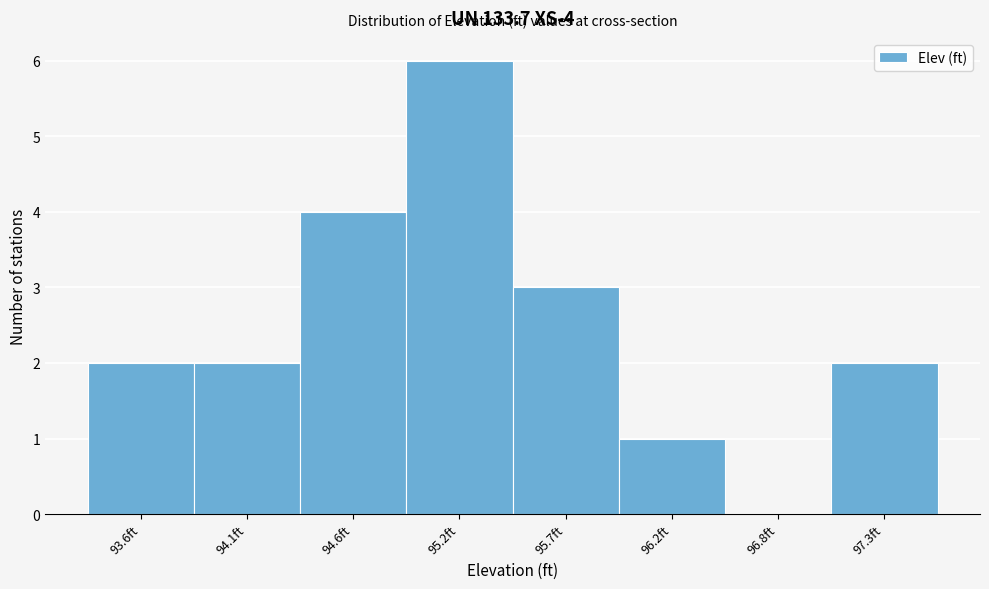

Reading left to right, extract all data points from this chart.

93.6ft=2	94.1ft=2	94.6ft=4	95.2ft=6	95.7ft=3	96.2ft=1	96.8ft=0	97.3ft=2